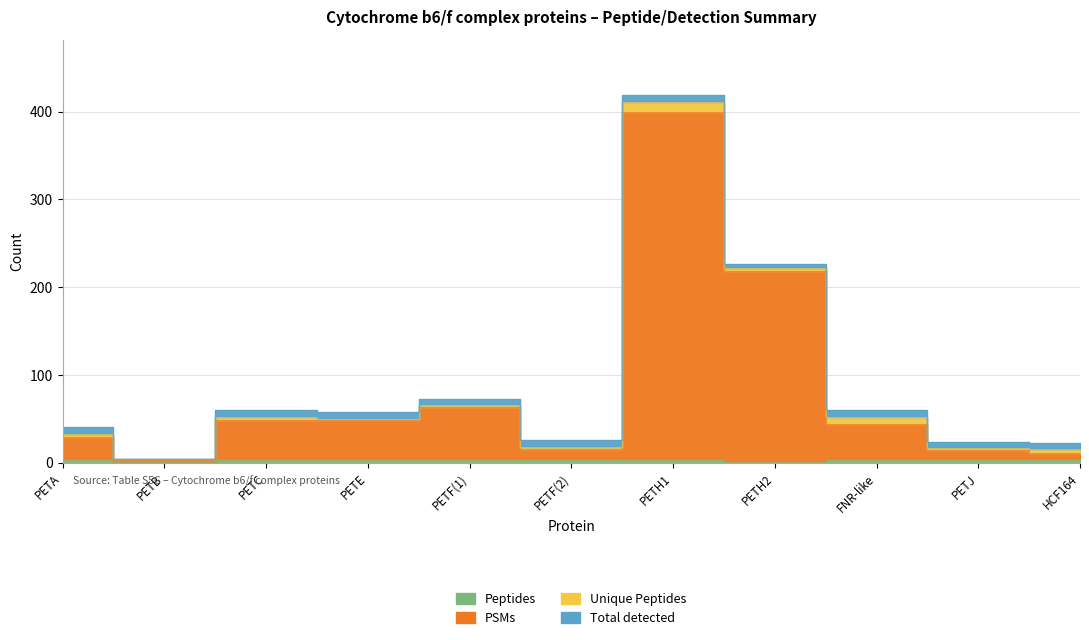

What is the value of the Peptides point at the 2nd from the left?

1